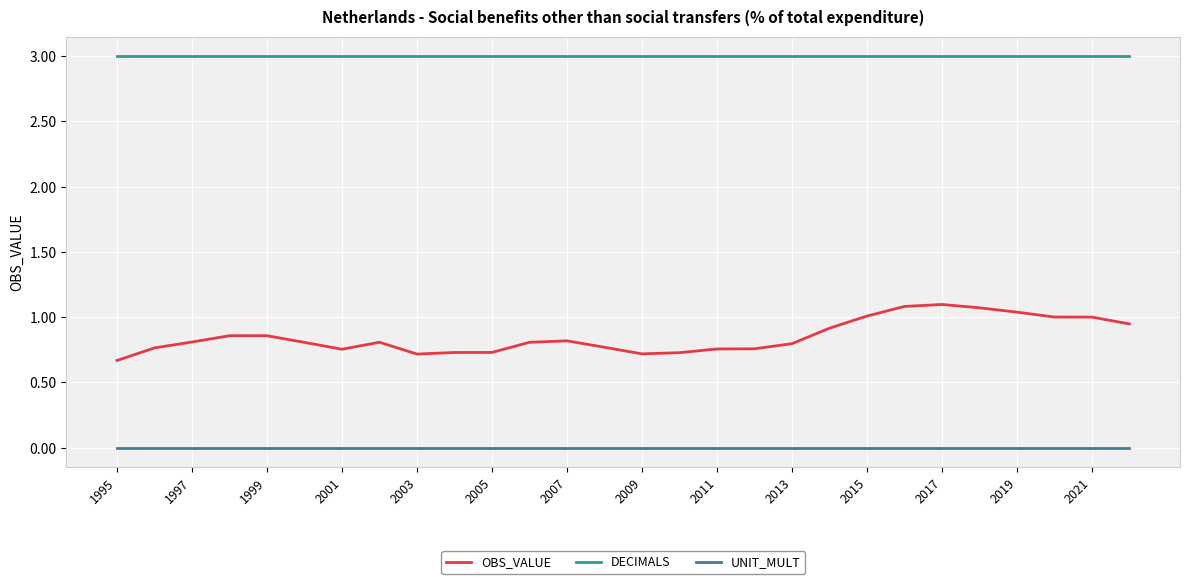

How many lines are shown in the chart?

3